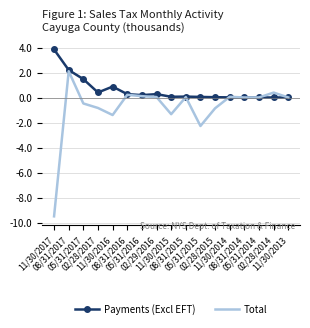

Which series has the widest spread of values?

Total